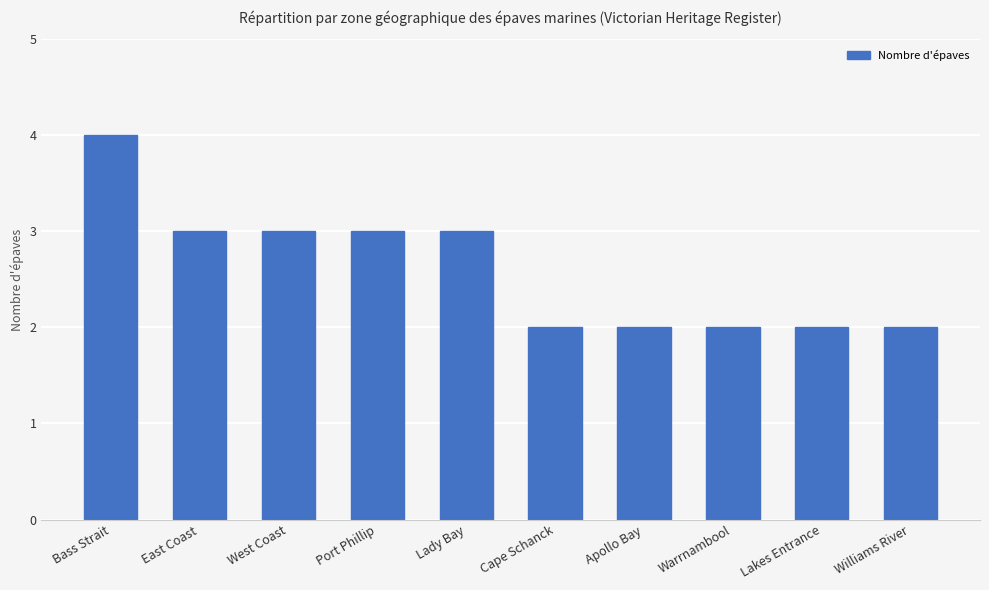

Read the value at East Coast.

3